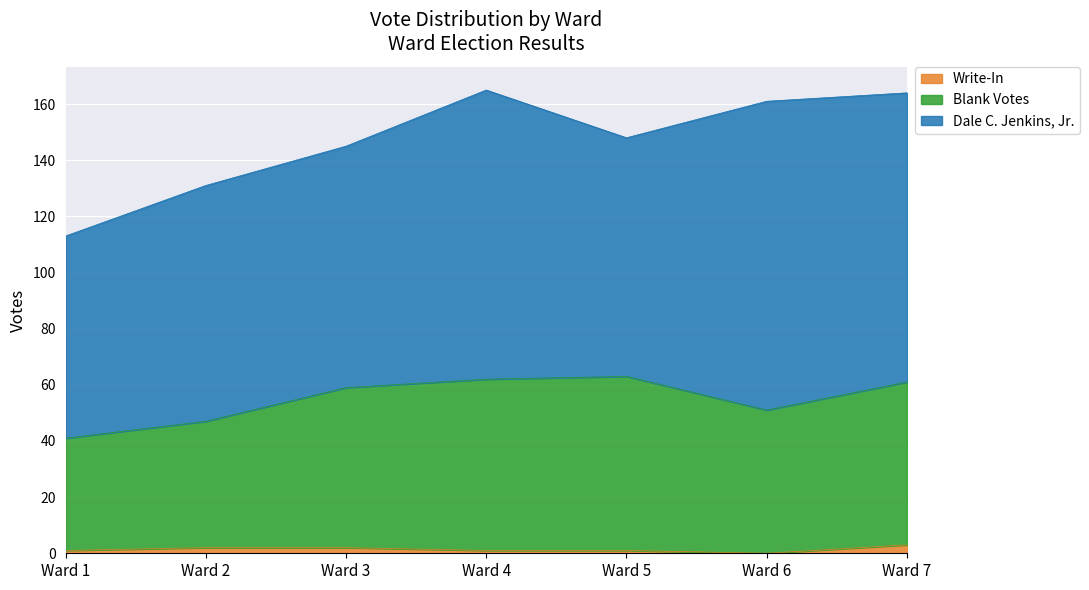

What is the average value of the Write-In series?

1